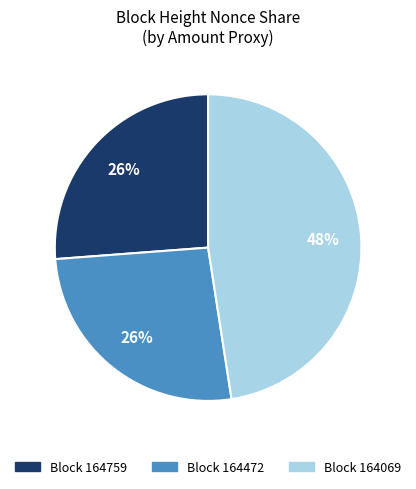

Is there a majority slice in this chart?

No